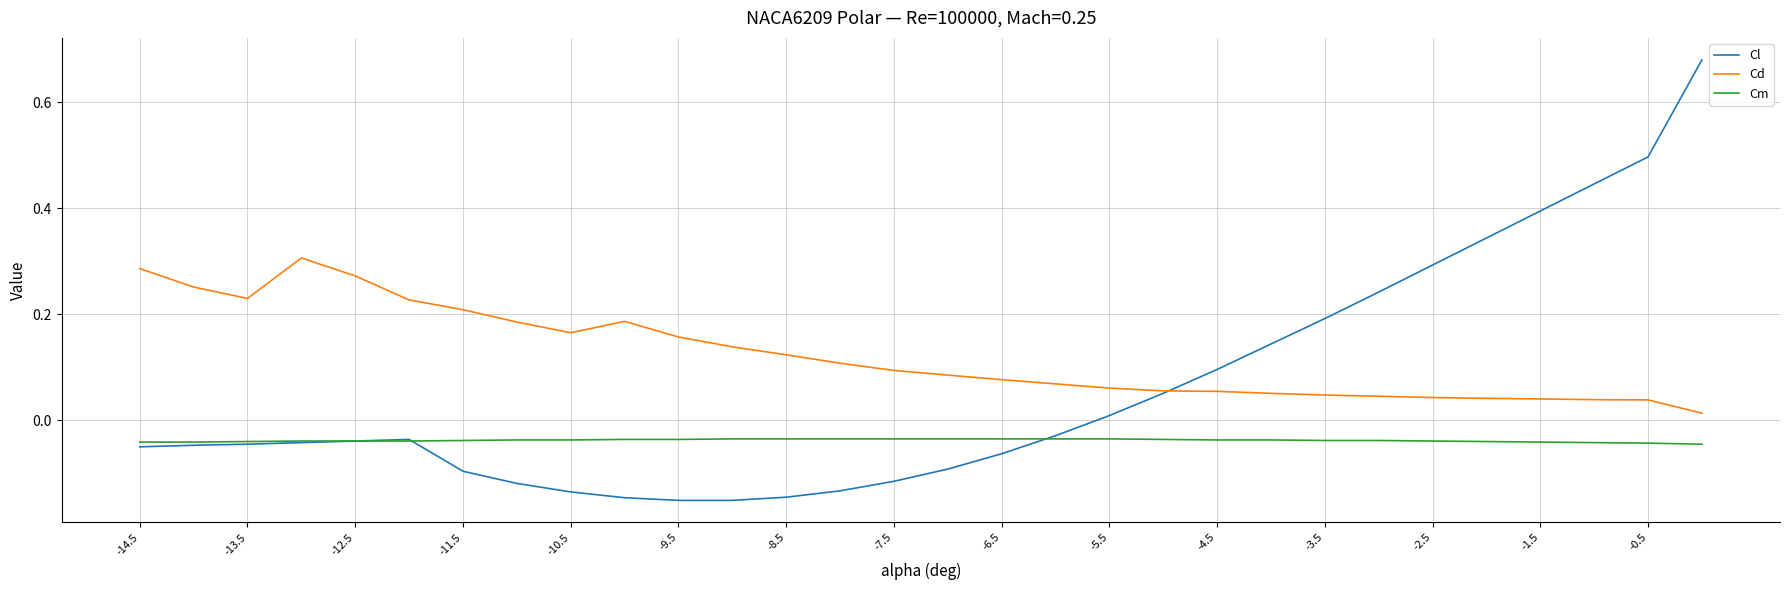

True or false: Cm and Cd cross at least once.

False